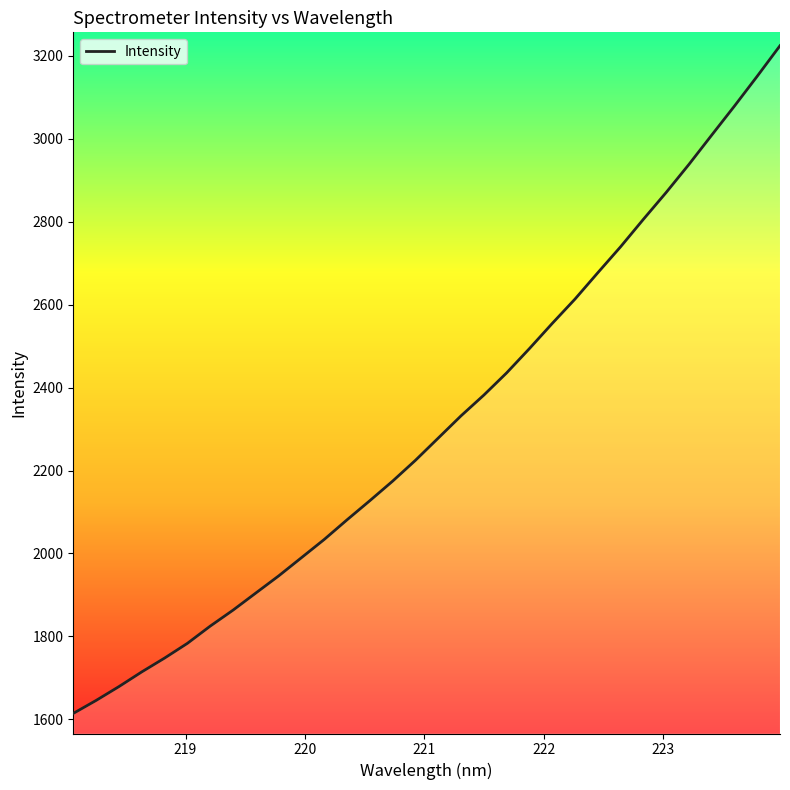

Count the number of data series in this chart.

1